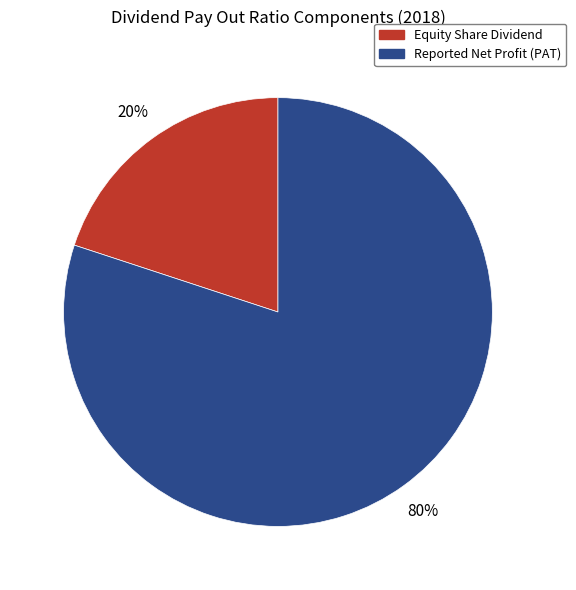

What percentage is the Reported Net Profit (PAT) slice, to the nearest percent?

80%